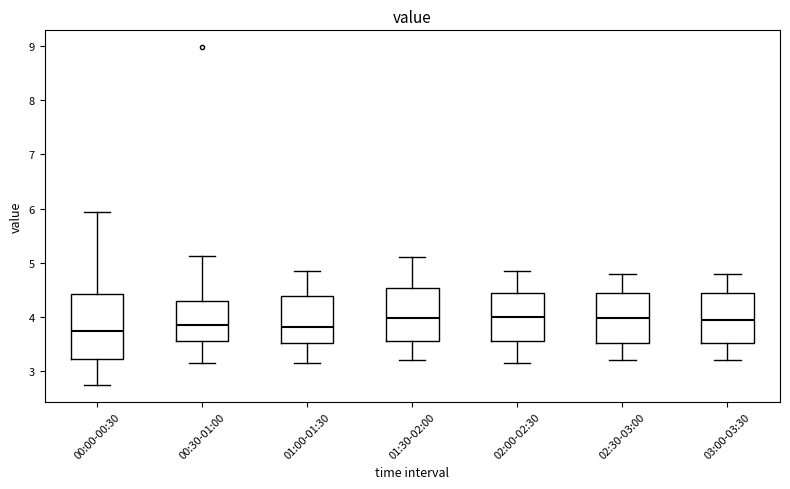

Reading left to right, transcribe this box plot: for each box, give where its median line is, the range the box spans, and where its two whiskers end, as read against the y-axis. The values are not printed on the chart, so give them approximately, as read against the axis.

00:00-00:30: median 3.7, box 3.2 to 4.4, whiskers 2.8 to 5.9
00:30-01:00: median 3.9, box 3.6 to 4.3, whiskers 3.2 to 5.1
01:00-01:30: median 3.8, box 3.5 to 4.4, whiskers 3.2 to 4.9
01:30-02:00: median 4.0, box 3.6 to 4.5, whiskers 3.2 to 5.1
02:00-02:30: median 4.0, box 3.6 to 4.4, whiskers 3.2 to 4.9
02:30-03:00: median 4.0, box 3.5 to 4.4, whiskers 3.2 to 4.8
03:00-03:30: median 4.0, box 3.5 to 4.4, whiskers 3.2 to 4.8